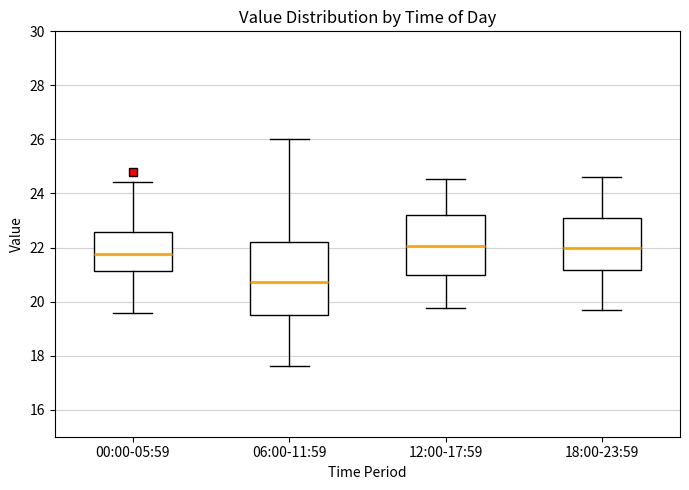

Reading left to right, transcribe this box plot: for each box, give where its median line is, the range the box spans, and where its two whiskers end, as read against the y-axis. The values are not printed on the chart, so give them approximately, as read against the axis.

00:00-05:59: median 21.8, box 21.2 to 22.6, whiskers 19.6 to 24.4
06:00-11:59: median 20.8, box 19.6 to 22.2, whiskers 17.6 to 26.0
12:00-17:59: median 22.0, box 21.0 to 23.2, whiskers 19.8 to 24.6
18:00-23:59: median 22.0, box 21.2 to 23.2, whiskers 19.8 to 24.6